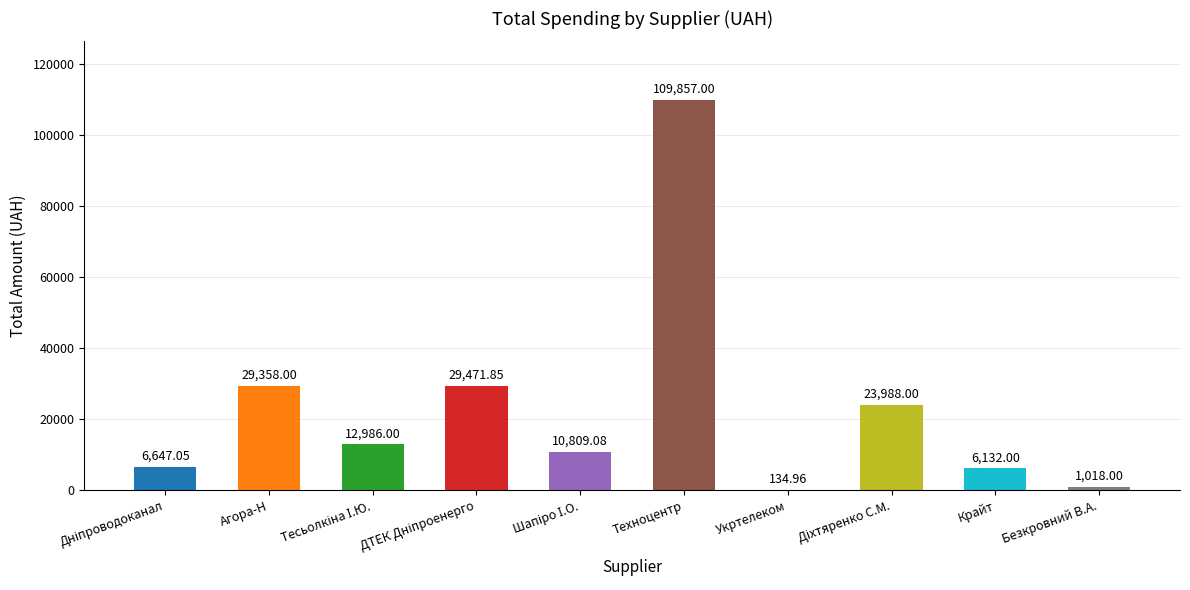

At which category does the chart reach its peak across all series?

Техноцентр